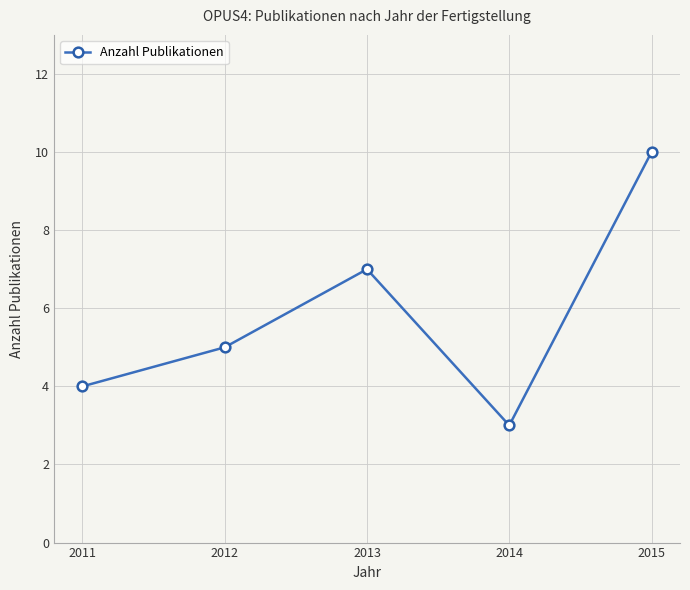

True or false: the data shows 5 at 2013.

False